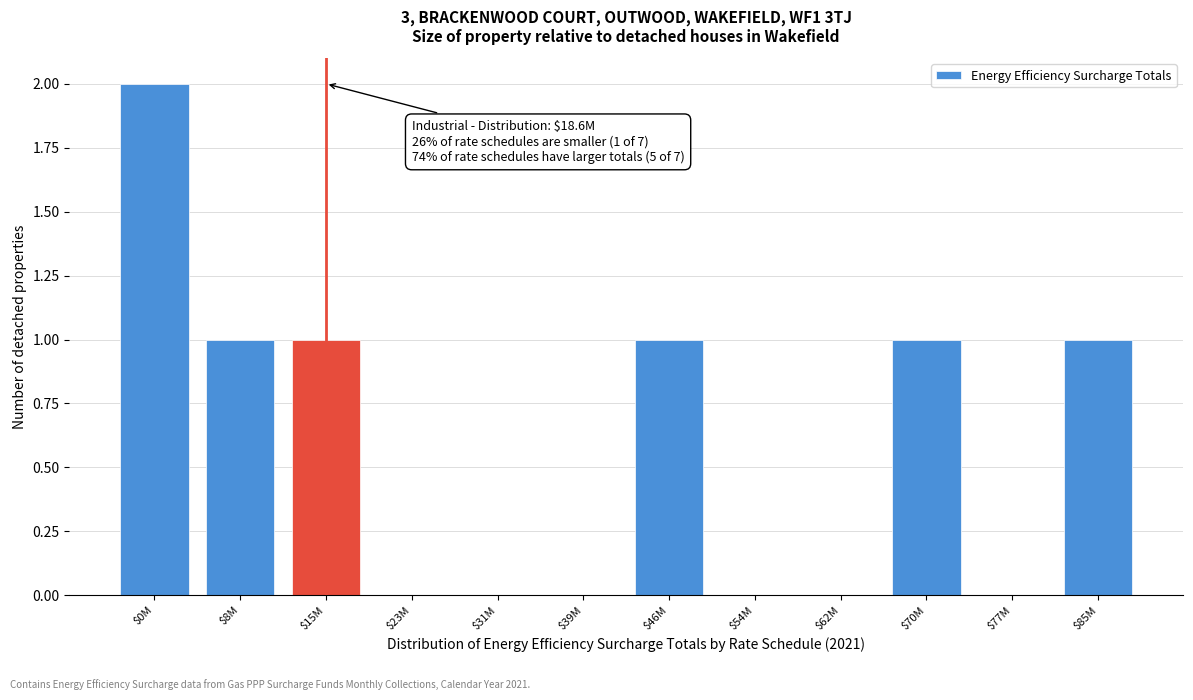

At which category does the chart reach its peak across all series?

$0M